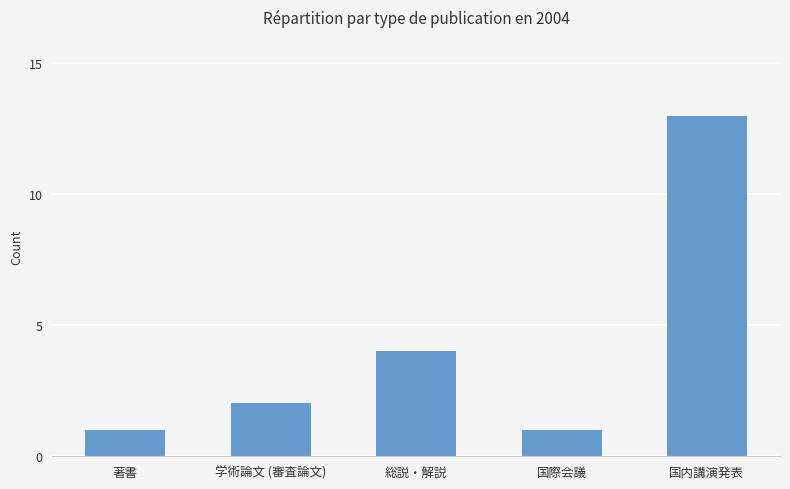

What is the maximum value shown in the chart?

13